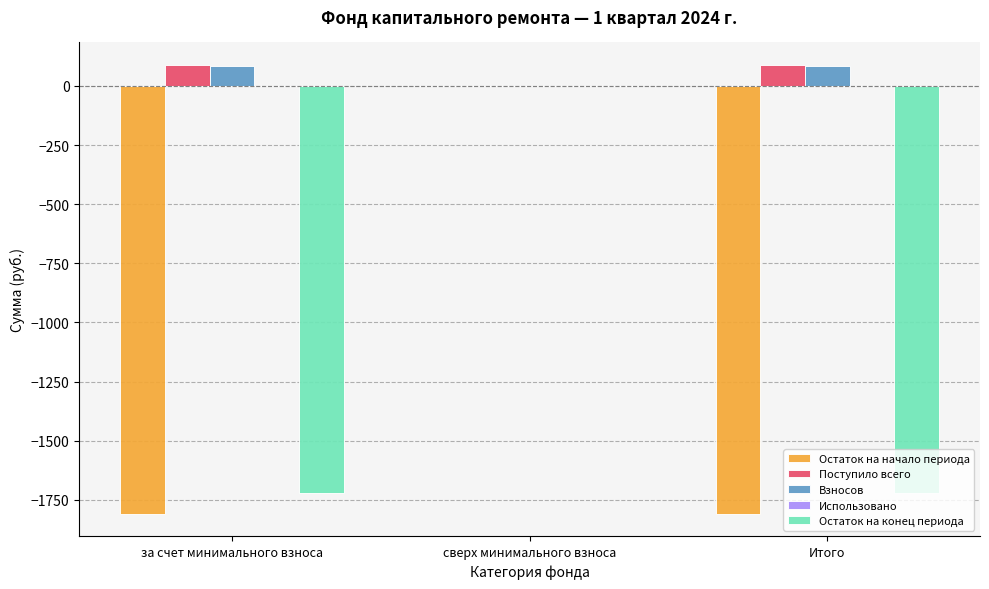

Between за счет минимального взноса and сверх минимального взноса, which series saw the biggest shift?

Остаток на начало периода